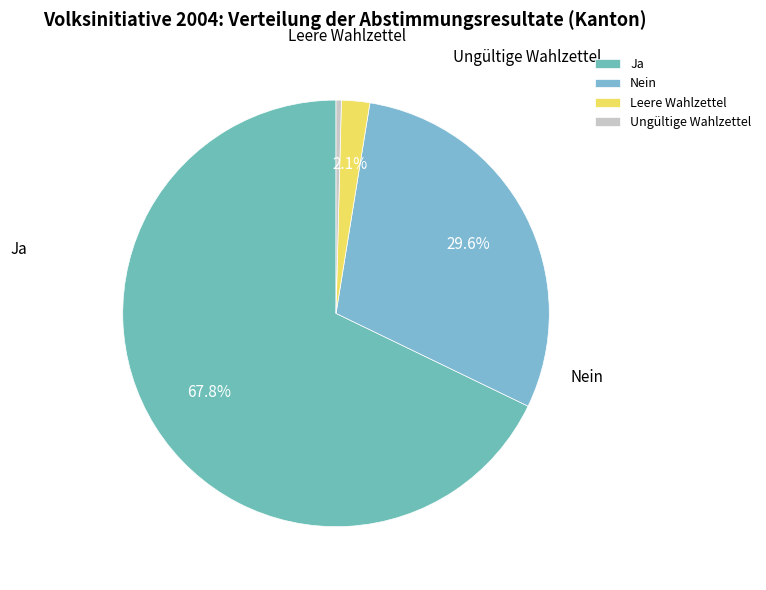

The Nein slice represents 41% of the pie. True or false?

False